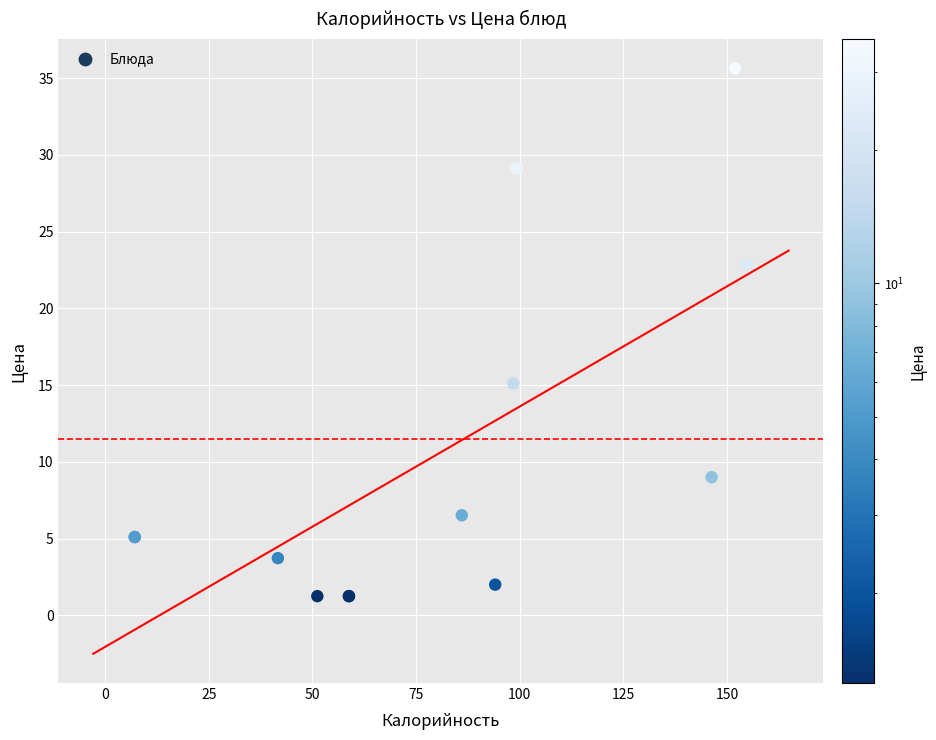

What Y value in the scatter plot is closest to 18?

15.1